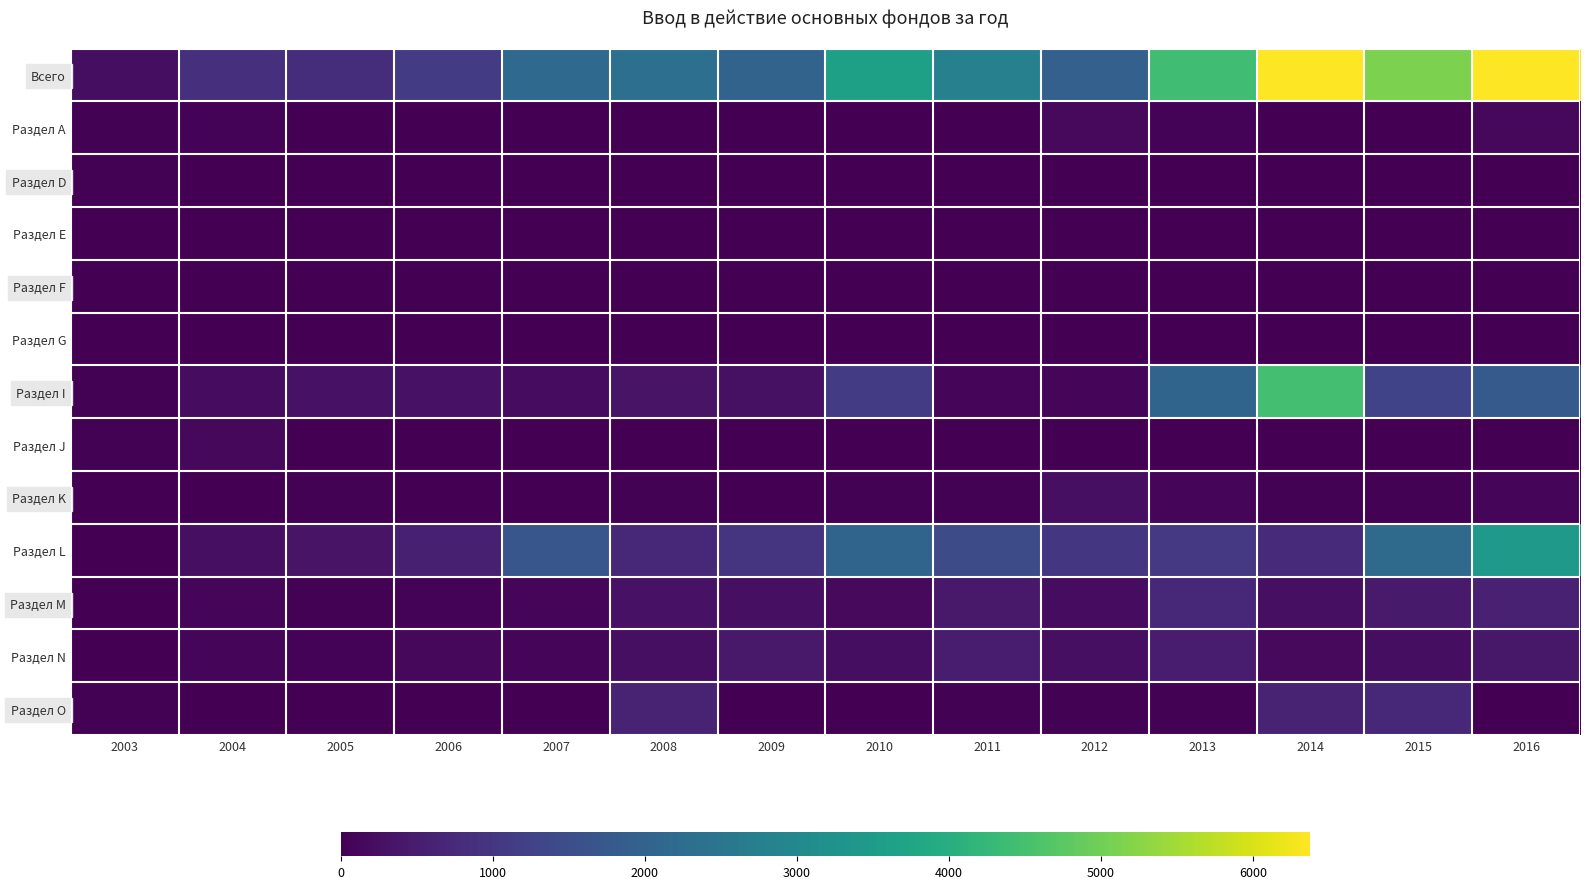

Reading right to left, list all the values displayed in this chart.

Всего: 2016=6377.0	2015=5107.0	2014=6371.0	2013=4425.0	2012=1945.0	2011=2773.9	2010=3631.2	2009=2019.0	2008=2323.3	2007=2172.0	2006=1140.7	2005=826.8	2004=862.0	2003=231.0
Раздел А: 2016=146.2	2015=17.3	2014=16.8	2013=61.5	2012=165.8	2011=6.7	2010=10.1	2009=14.8	2008=24.1	2007=9.6	2006=17.3	2005=18.6	2004=55.0	2003=44.0
Раздел D: 2016=0.0	2015=0.0	2014=2.8	2013=0.0	2012=0.0	2011=1.1	2010=1.3	2009=0.0	2008=0.7	2007=2.8	2006=0.6	2005=1.9	2004=1.0	2003=49.0
Раздел Е: 2016=2.6	2015=2.9	2014=0.0	2013=1.4	2012=0.0	2011=0.0	2010=0.0	2009=4.0	2008=3.3	2007=0.0	2006=0.0	2005=0.0	2004=1.0	2003=12.0
Раздел F: 2016=0.0	2015=0.0	2014=0.0	2013=1.3	2012=1.4	2011=0.0	2010=0.0	2009=0.0	2008=0.0	2007=0.0	2006=0.0	2005=0.0	2004=0.0	2003=20.0
Раздел G: 2016=0.0	2015=0.0	2014=0.0	2013=0.0	2012=0.0	2011=0.0	2010=0.0	2009=0.0	2008=0.0	2007=1.1	2006=0.0	2005=1.4	2004=2.0	2003=12.0
Раздел I: 2016=1818.1	2015=1289.8	2014=4475.1	2013=2050.6	2012=117.2	2011=116.8	2010=1110.2	2009=293.9	2008=328.6	2007=207.4	2006=318.8	2005=307.9	2004=213.6	2003=29.0
Раздел J: 2016=0.0	2015=0.0	2014=0.0	2013=0.0	2012=1.3	2011=1.5	2010=0.0	2009=0.0	2008=10.3	2007=11.8	2006=0.0	2005=0.0	2004=125.6	2003=36.0
Раздел K: 2016=87.7	2015=38.7	2014=27.2	2013=89.3	2012=258.1	2011=47.6	2010=30.5	2009=6.0	2008=26.0	2007=9.4	2006=16.9	2005=38.5	2004=11.0	2003=0.0
Раздел L: 2016=3439.6	2015=2201.7	2014=796.9	2013=1055.5	2012=1001.8	2011=1467.9	2010=2062.6	2009=970.9	2008=745.4	2007=1700.8	2006=563.8	2005=347.1	2004=271.0	2003=0.0
Раздел M: 2016=594.3	2015=449.4	2014=249.7	2013=706.7	2012=217.2	2011=437.6	2010=152.9	2009=273.6	2008=308.9	2007=91.4	2006=64.2	2005=44.1	2004=85.0	2003=0.0
Раздел N: 2016=400.9	2015=238.7	2014=156.0	2013=475.0	2012=249.7	2011=502.9	2010=245.3	2009=437.5	2008=271.2	2007=117.1	2006=144.1	2005=60.3	2004=89.0	2003=0.0
Раздел O: 2016=19.0	2015=738.8	2014=640.8	2013=26.5	2012=38.9	2011=31.7	2010=17.8	2009=18.2	2008=604.4	2007=20.5	2006=12.3	2005=6.3	2004=7.0	2003=28.0